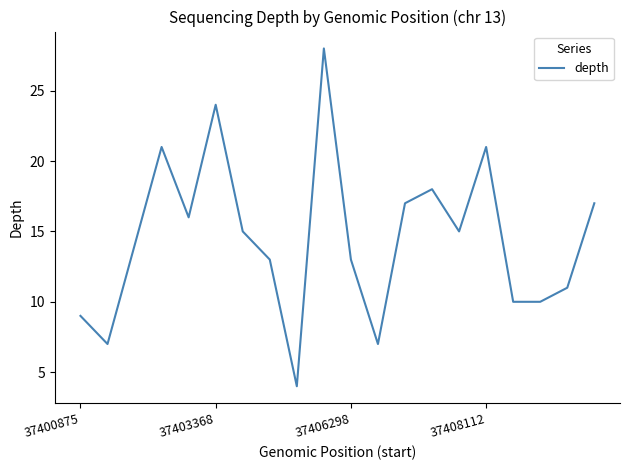

What is the maximum value shown in the chart?

28